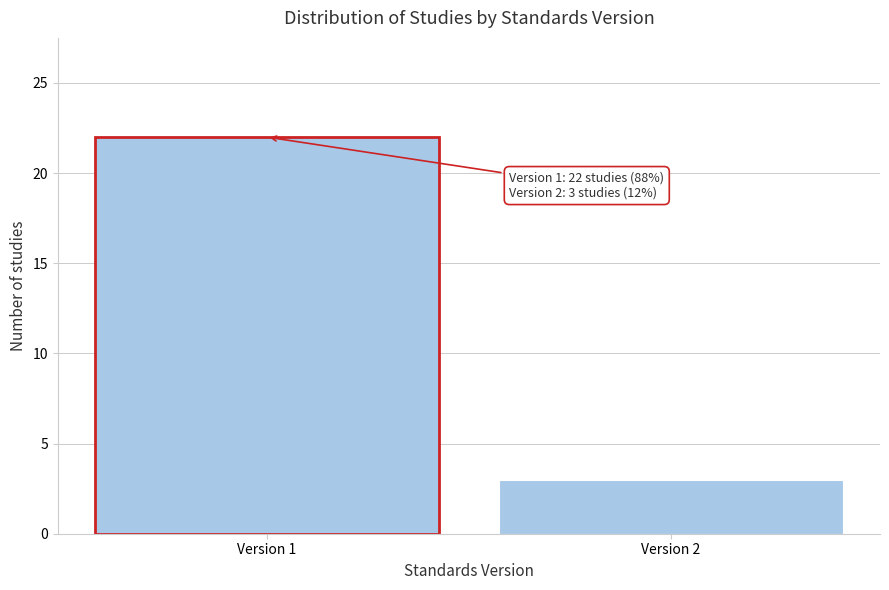

Reading left to right, extract all data points from this chart.

Version 1=22	Version 2=3